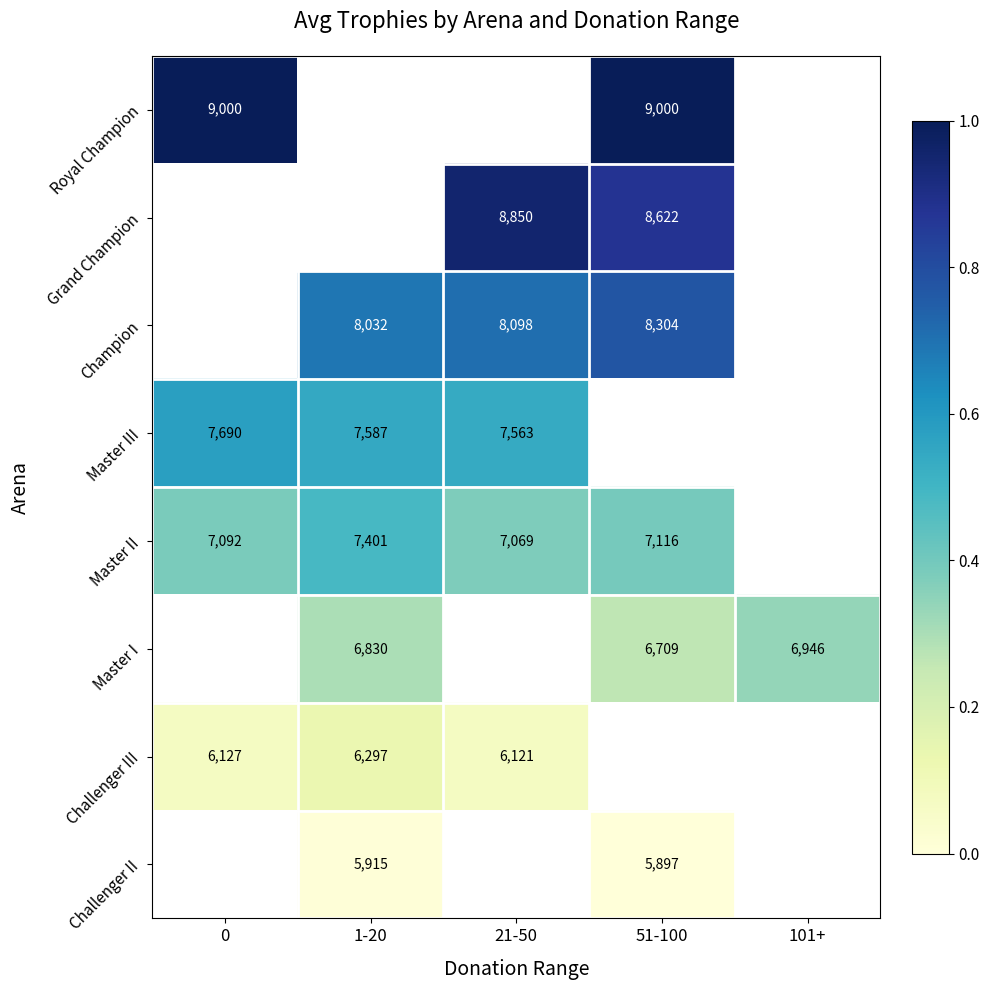

The Challenger III series shows 9266 at 21-50. True or false?

False